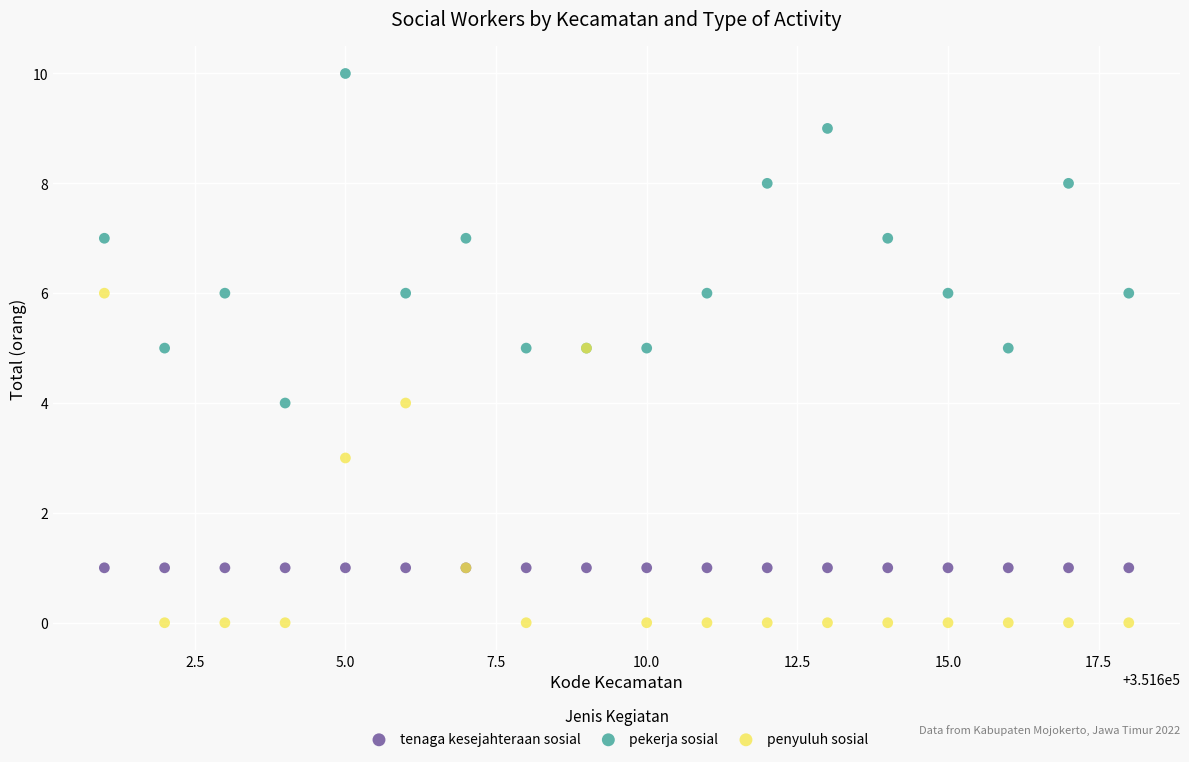

What are all the series names shown in the legend?

tenaga kesejahteraan sosial, pekerja sosial, penyuluh sosial